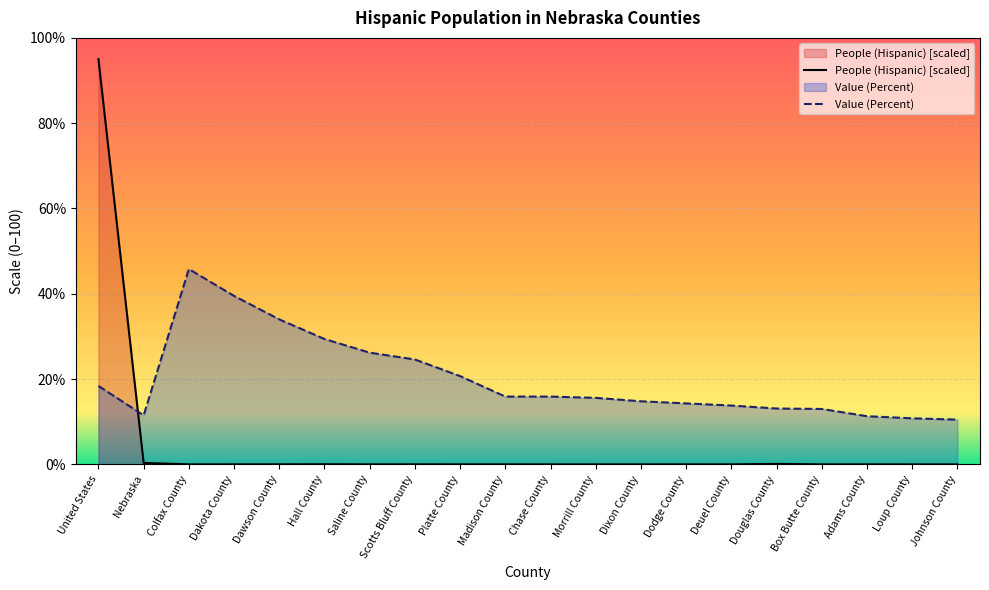

How many interior local valleys does the Value (Percent) series have?

1